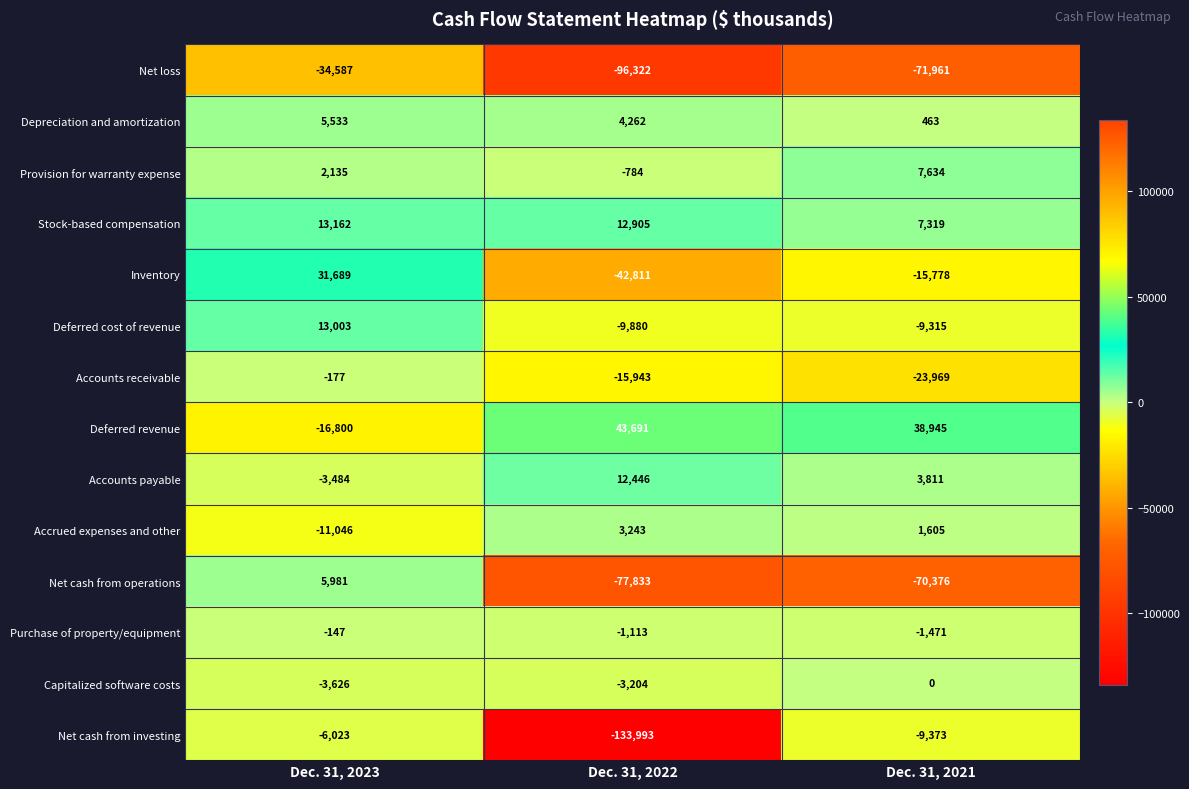

What is the difference between the maximum and minimum values in the Accrued expenses and other series?

14289